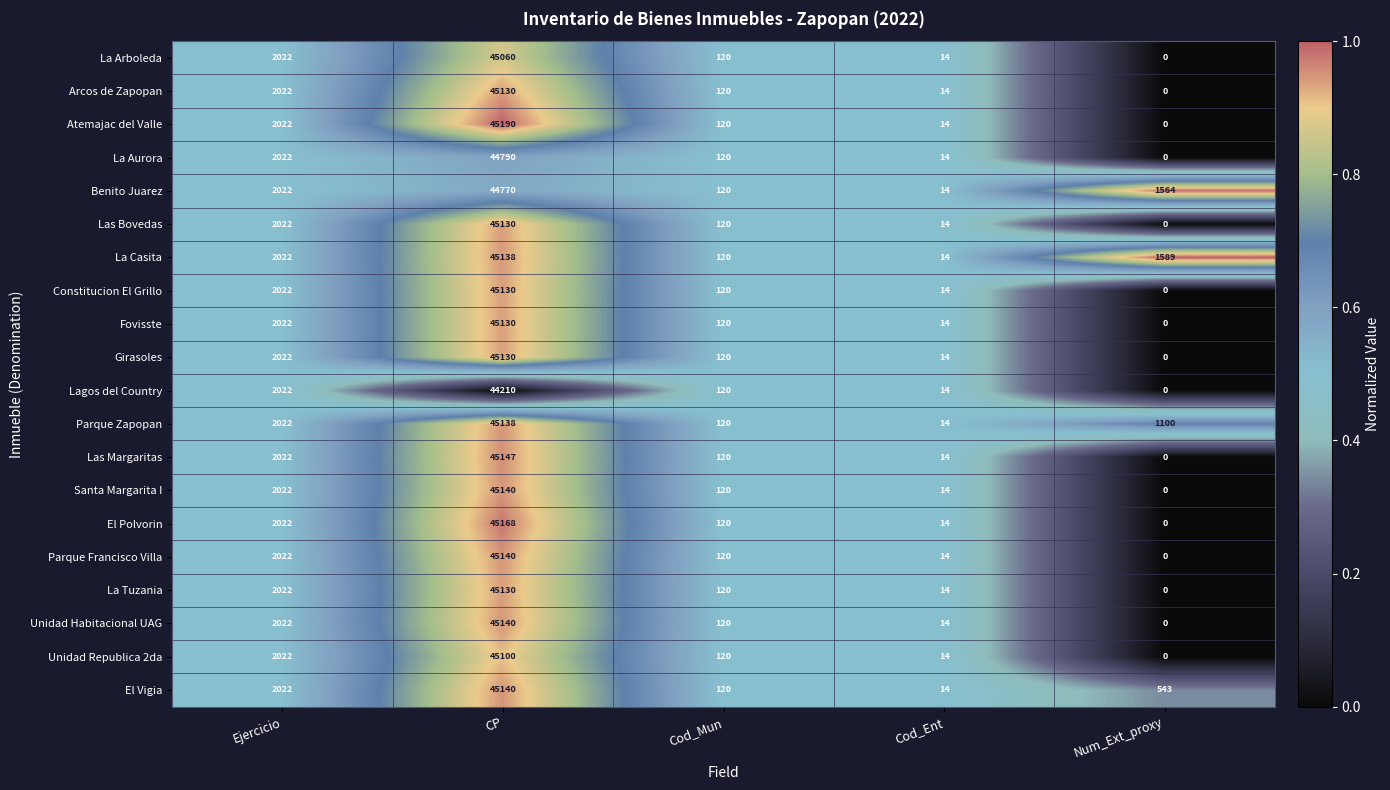

Count the number of data series in this chart.

20